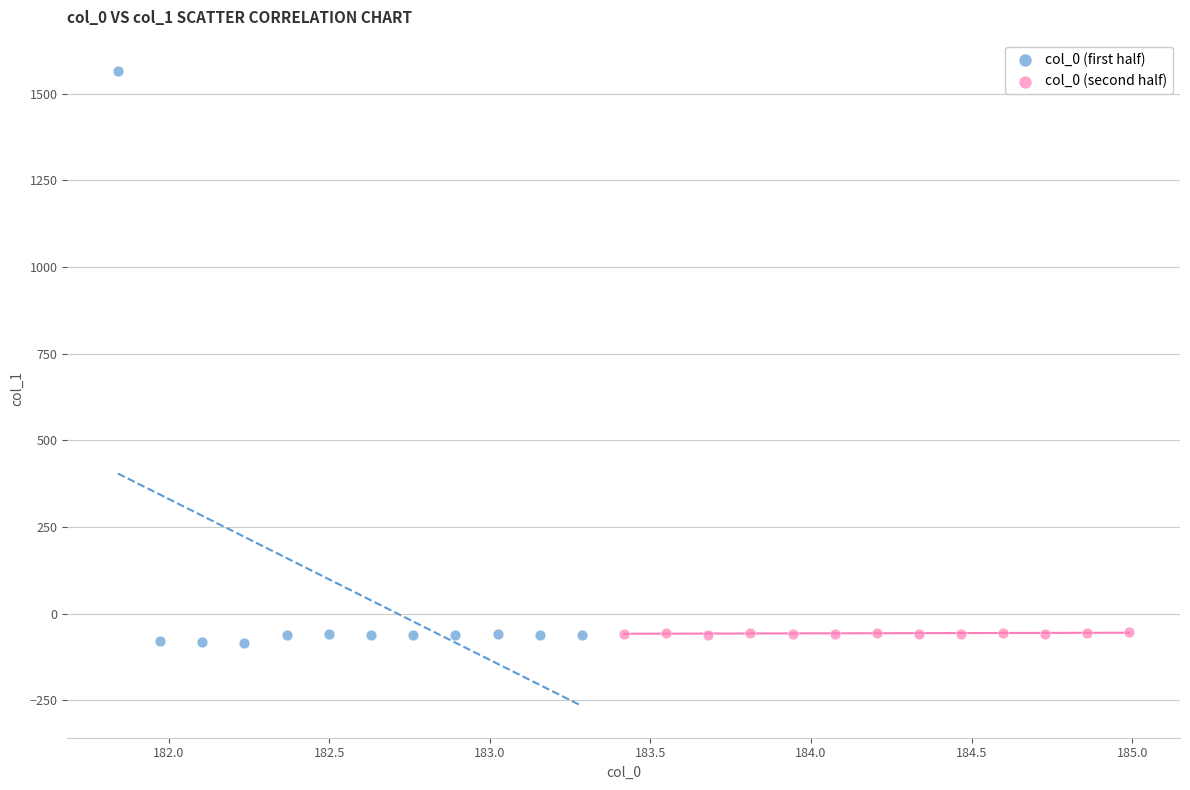

Which series contains the highest Y value?

col_0 (first half)